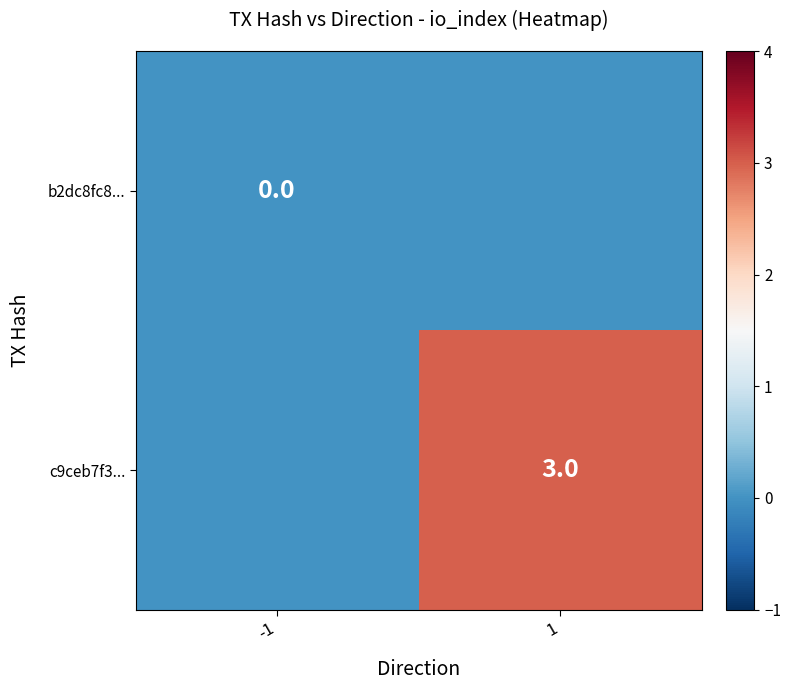

The value of c9ceb7f3... at 1 is 3. True or false?

True